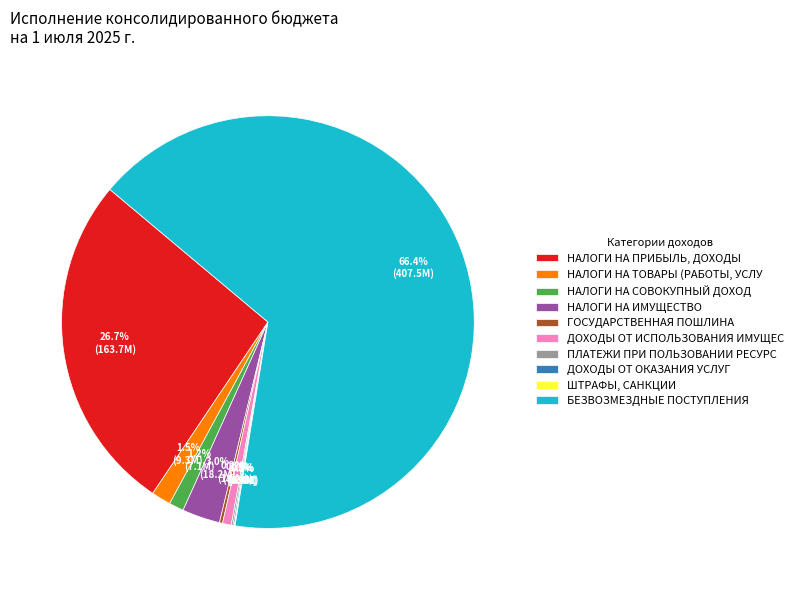

How much of the chart is everything except НАЛОГИ НА ИМУЩЕСТВО?

97.0%